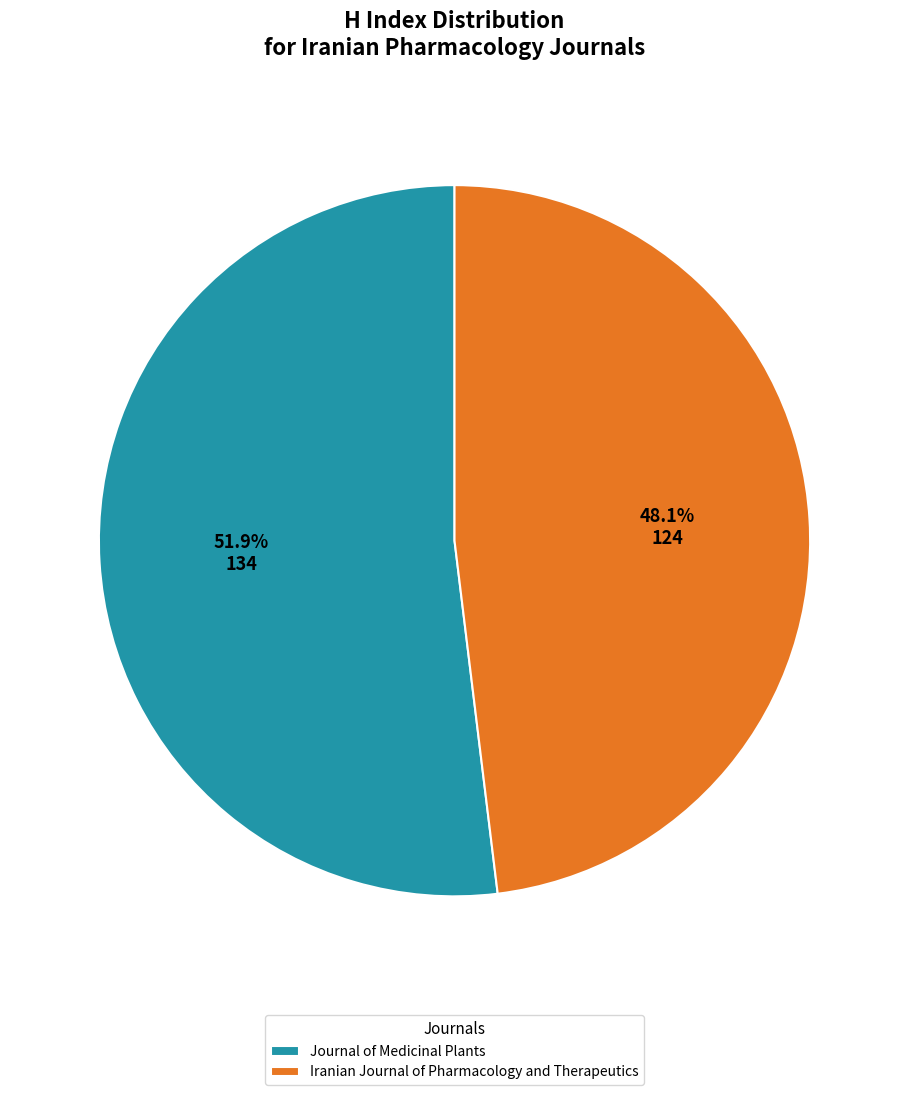

What is the majority slice?

Journal of Medicinal Plants